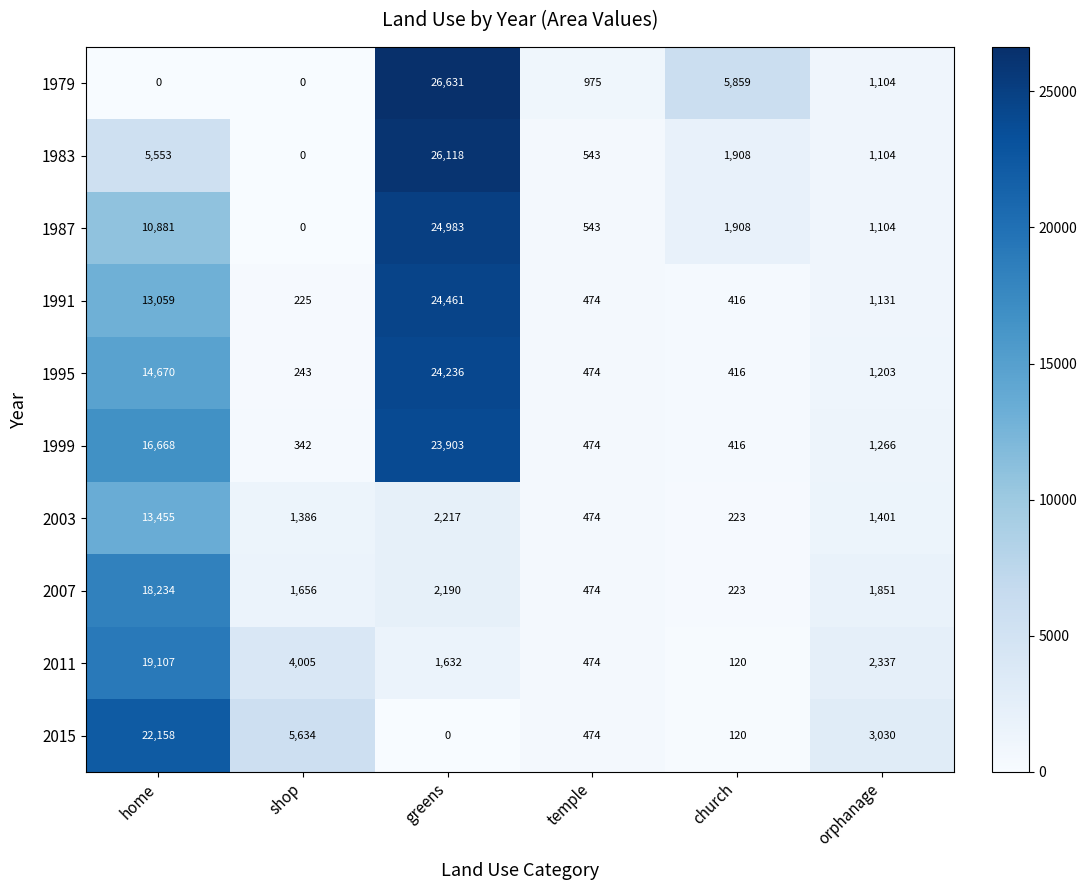

What is the sum of the 1991 values at church and greens?

24877